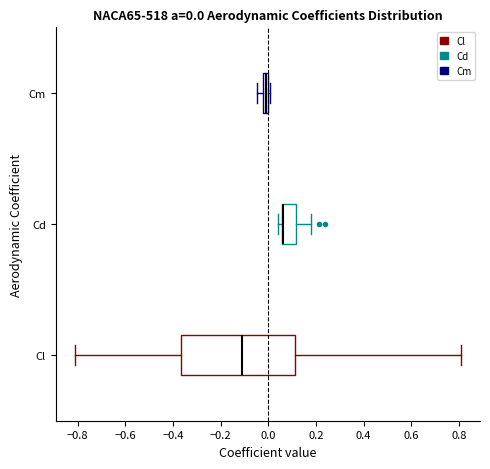

Which box is the widest, from its left edge to its right edge?

Cl